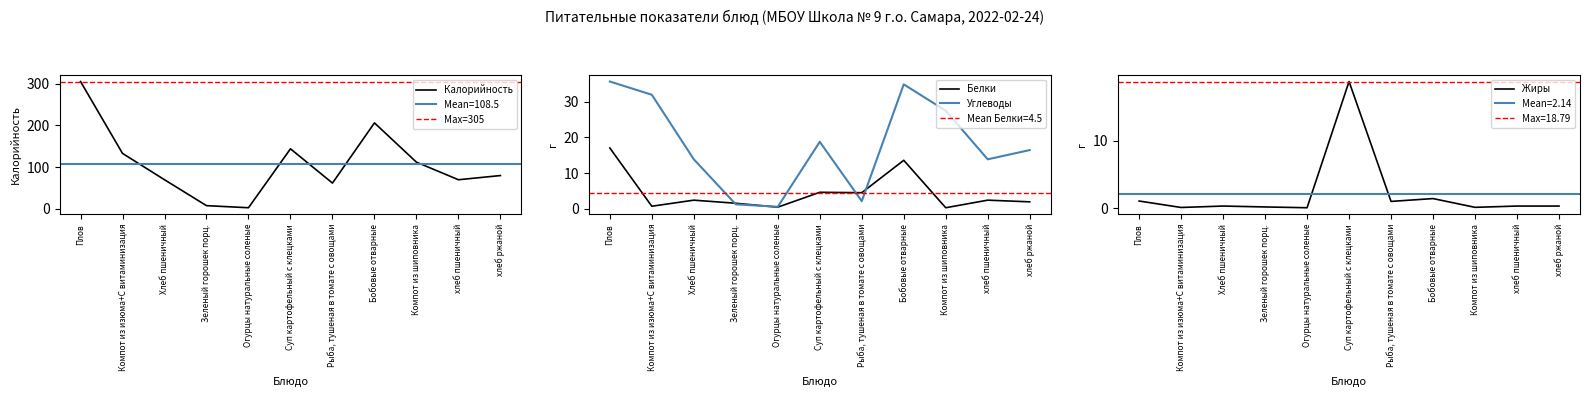

True or false: Жиры has a value of 0.2 at хлеб пшеничный.

False